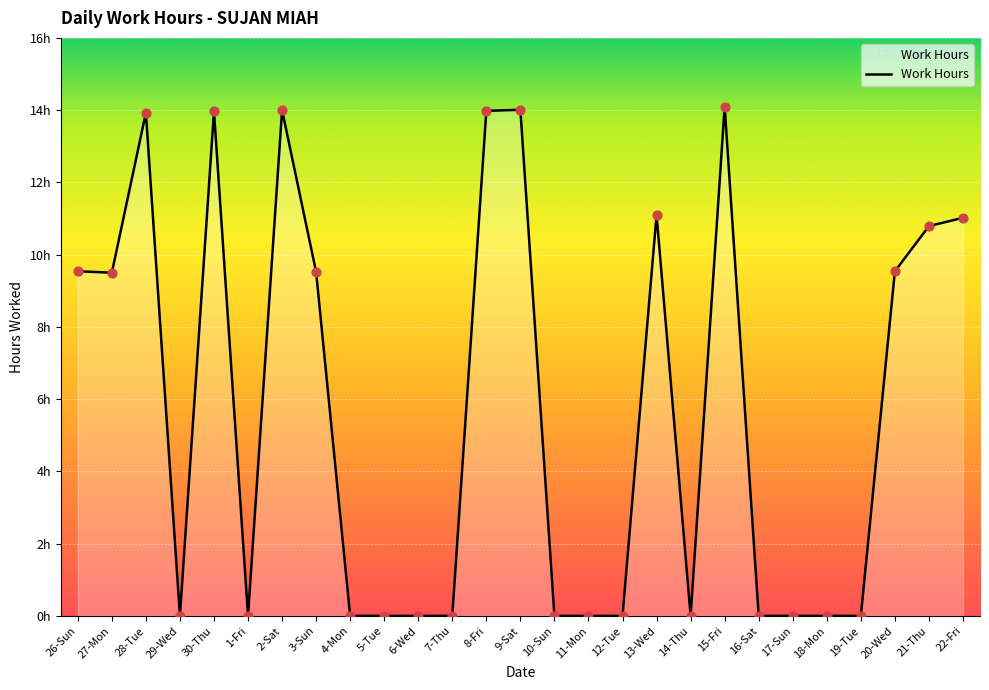

Which has a higher value, 22-Fri or 29-Wed?

22-Fri